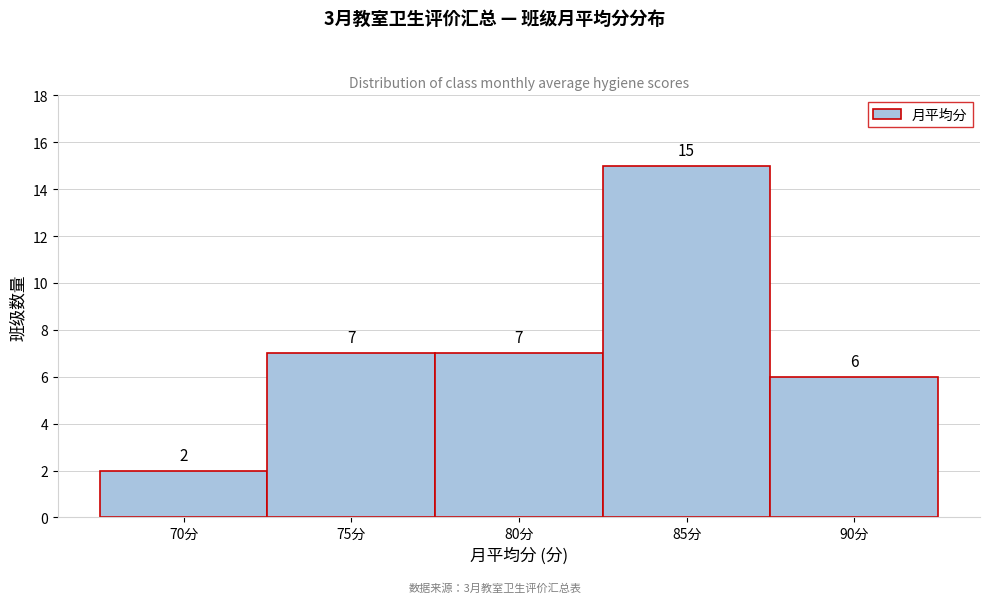

Reading left to right, transcribe all the data shown in this chart.

70分=2	75分=7	80分=7	85分=15	90分=6